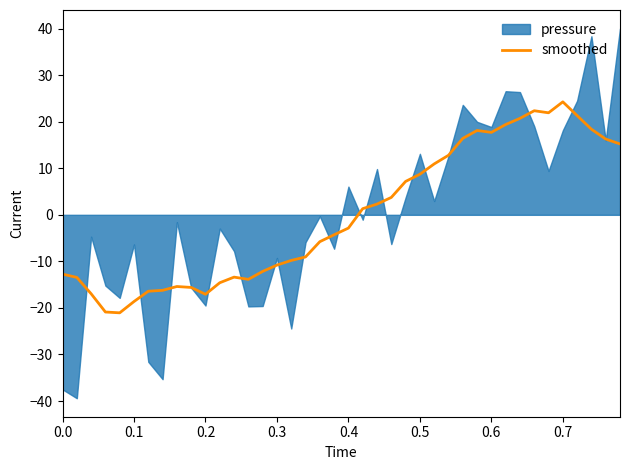

What is the lowest value of the smoothed series?

-21.0